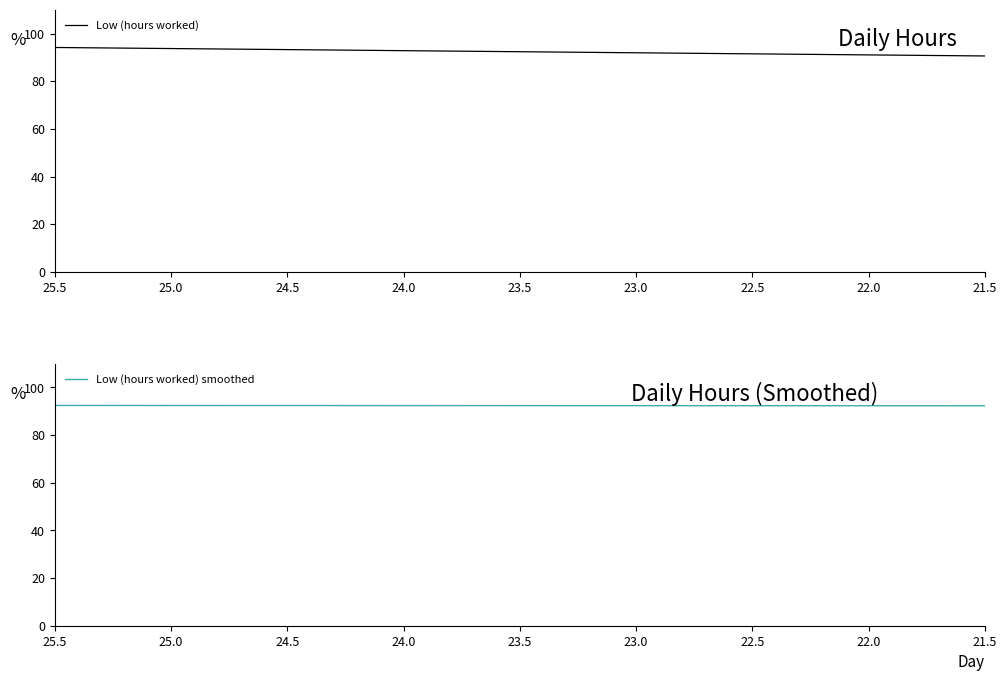

Is this an area chart (filled region under the line)?

No